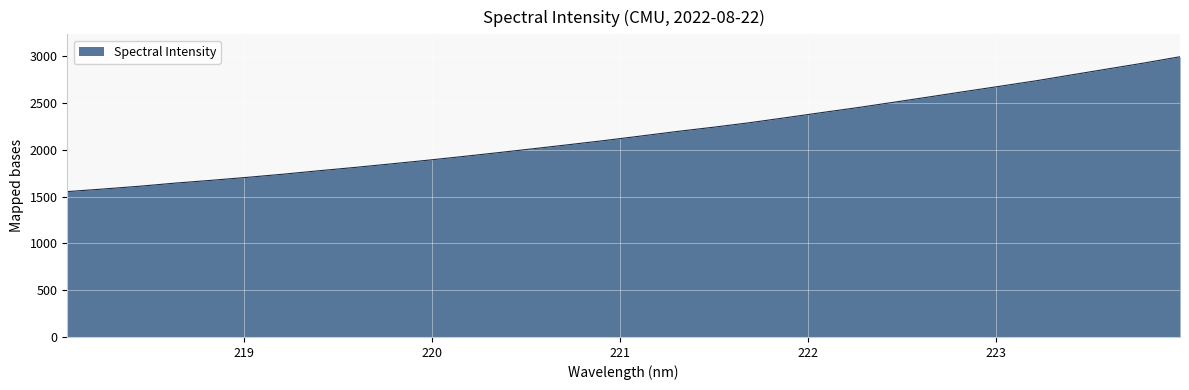

What is the maximum value shown in the chart?

2994.7